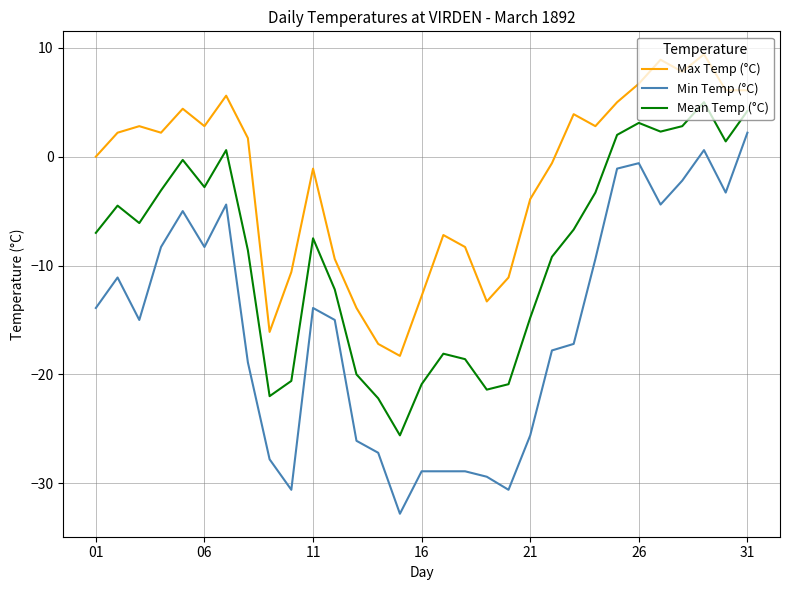

How many lines are shown in the chart?

3